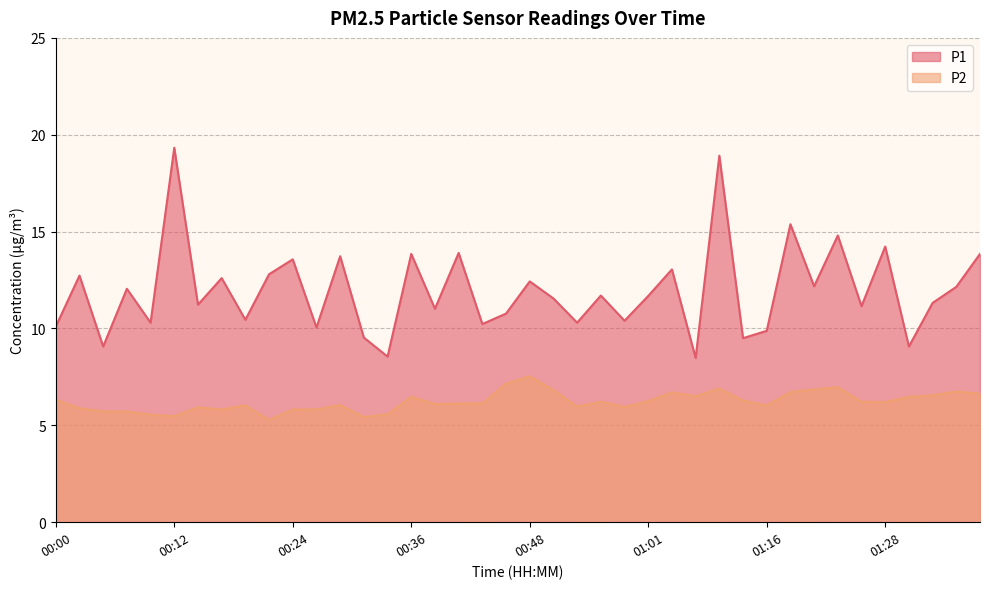

What value does the P2 series have at 01:06?

6.5